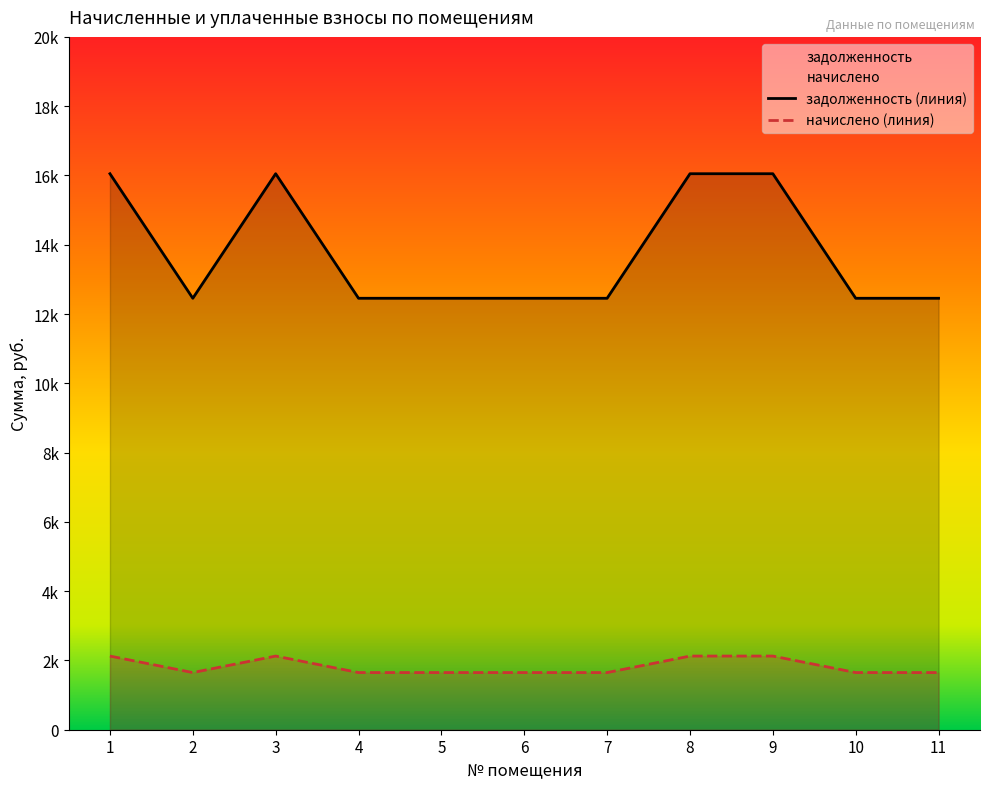

How many categories are shown in the chart?

11